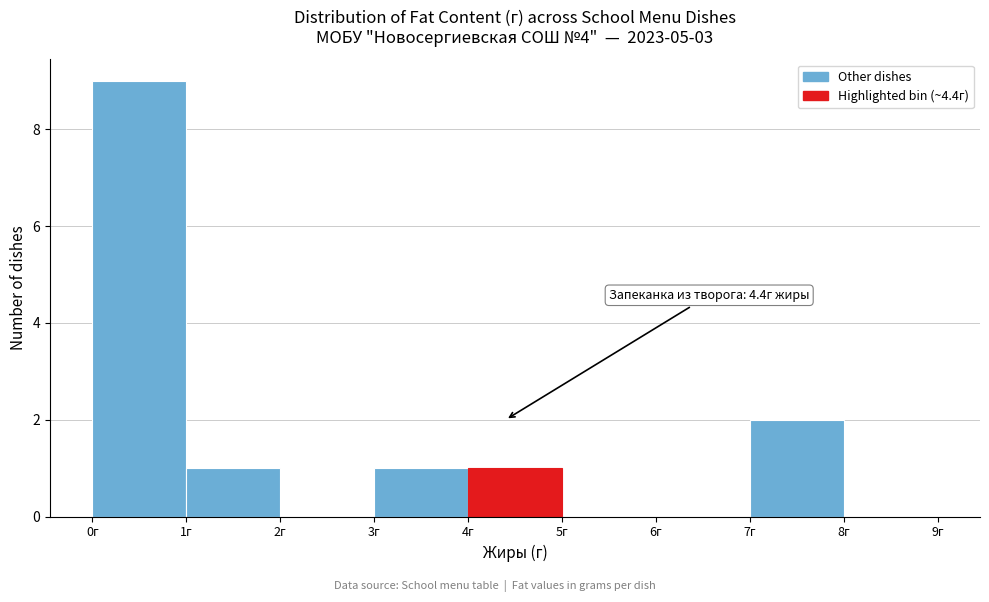

Which range on the x-axis has the tallest bar?

0 to 1